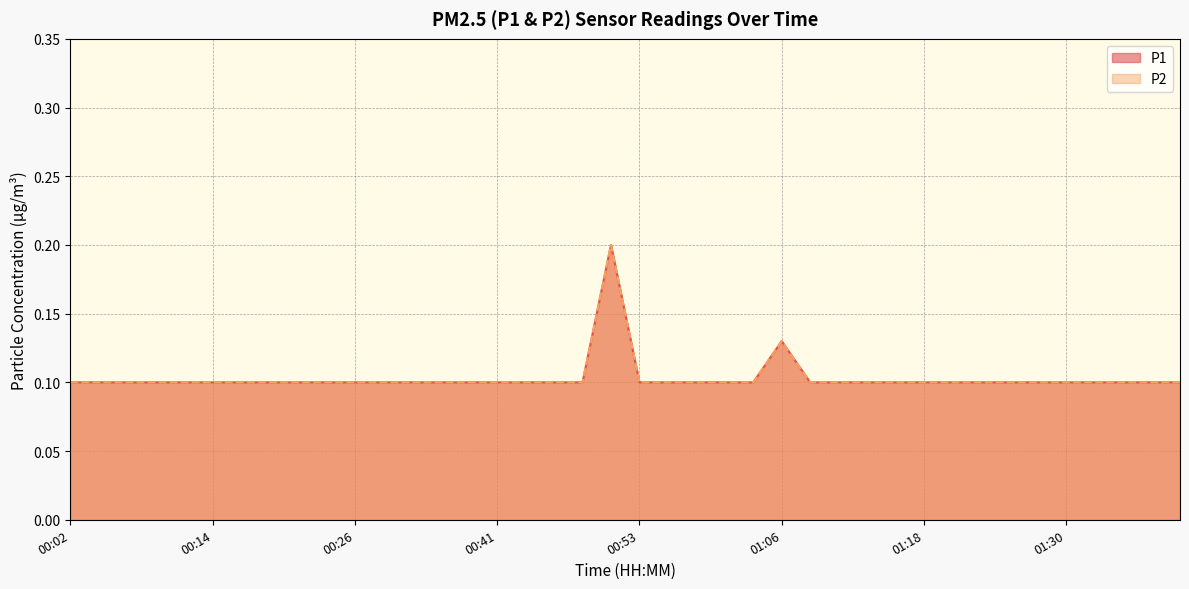

What is the label of the 4th point from the left?

00:09